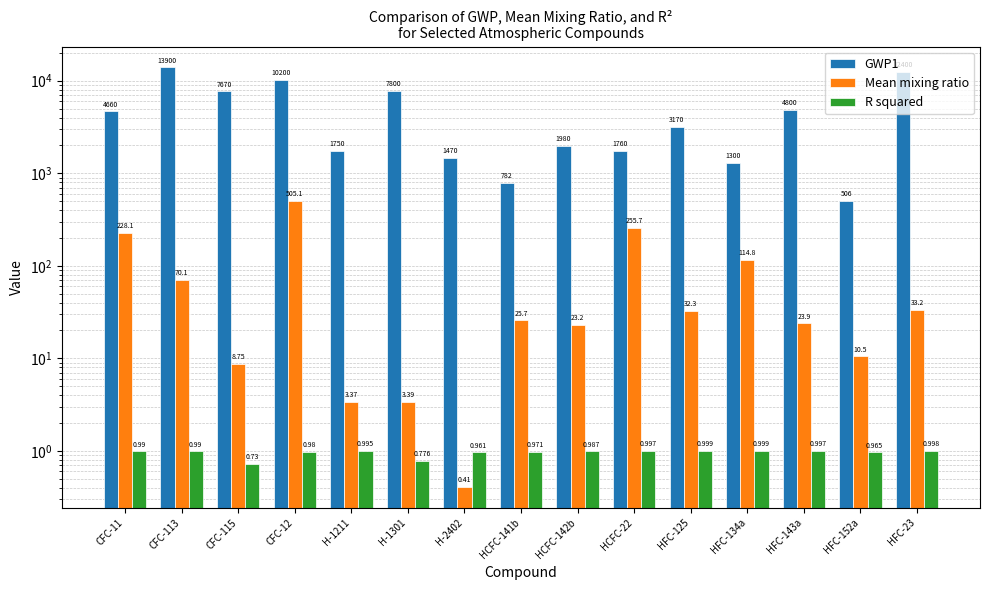

Reading left to right, extract all data points from this chart.

GWP1: 4660.0	13900.0	7670.0	10200.0	1750.0	7800.0	1470.0	782.0	1980.0	1760.0	3170.0	1300.0	4800.0	506.0	12400.0
Mean mixing ratio: 228.1	70.1	8.8	505.1	3.4	3.4	0.4	25.7	23.2	255.7	32.3	114.8	23.9	10.5	33.2
R squared: 1.0	1.0	0.7	1.0	1.0	0.8	1.0	1.0	1.0	1.0	1.0	1.0	1.0	1.0	1.0